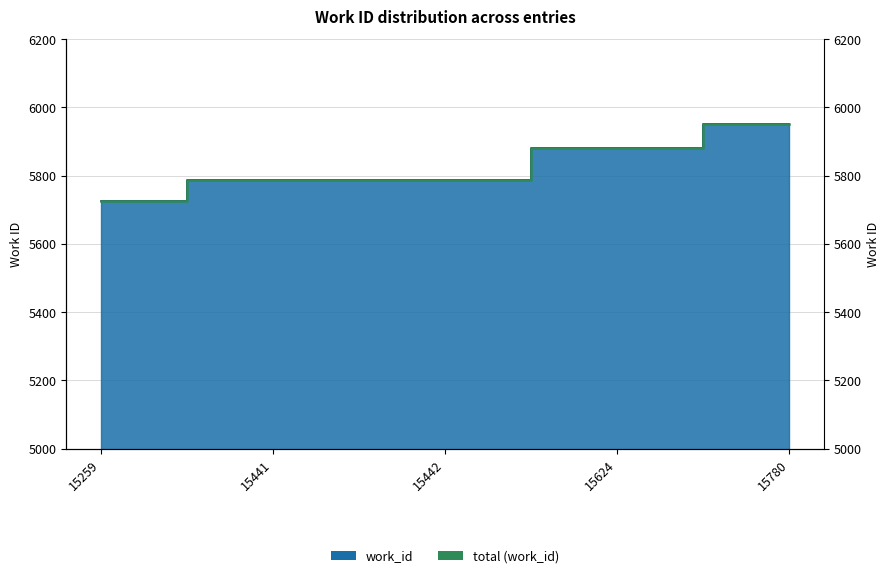

What is the value of the 4th point from the left?

5882